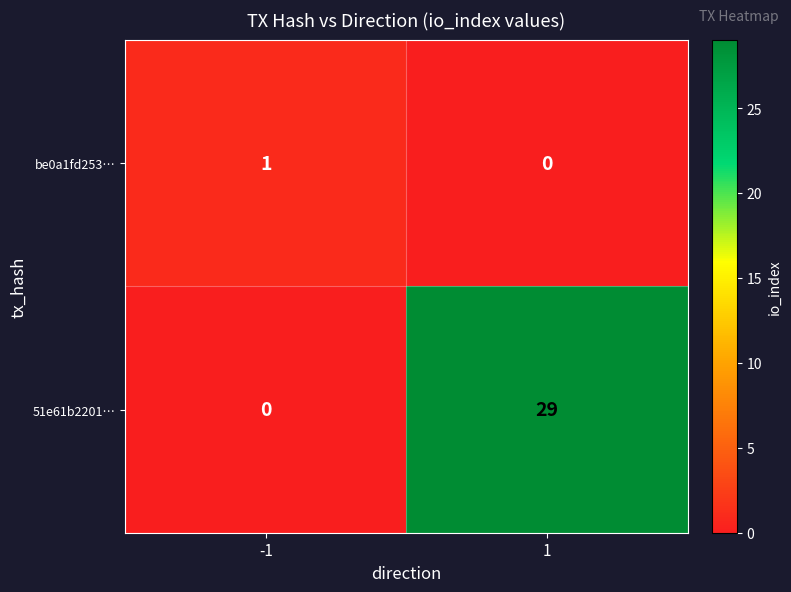

What is the greatest value displayed?

29